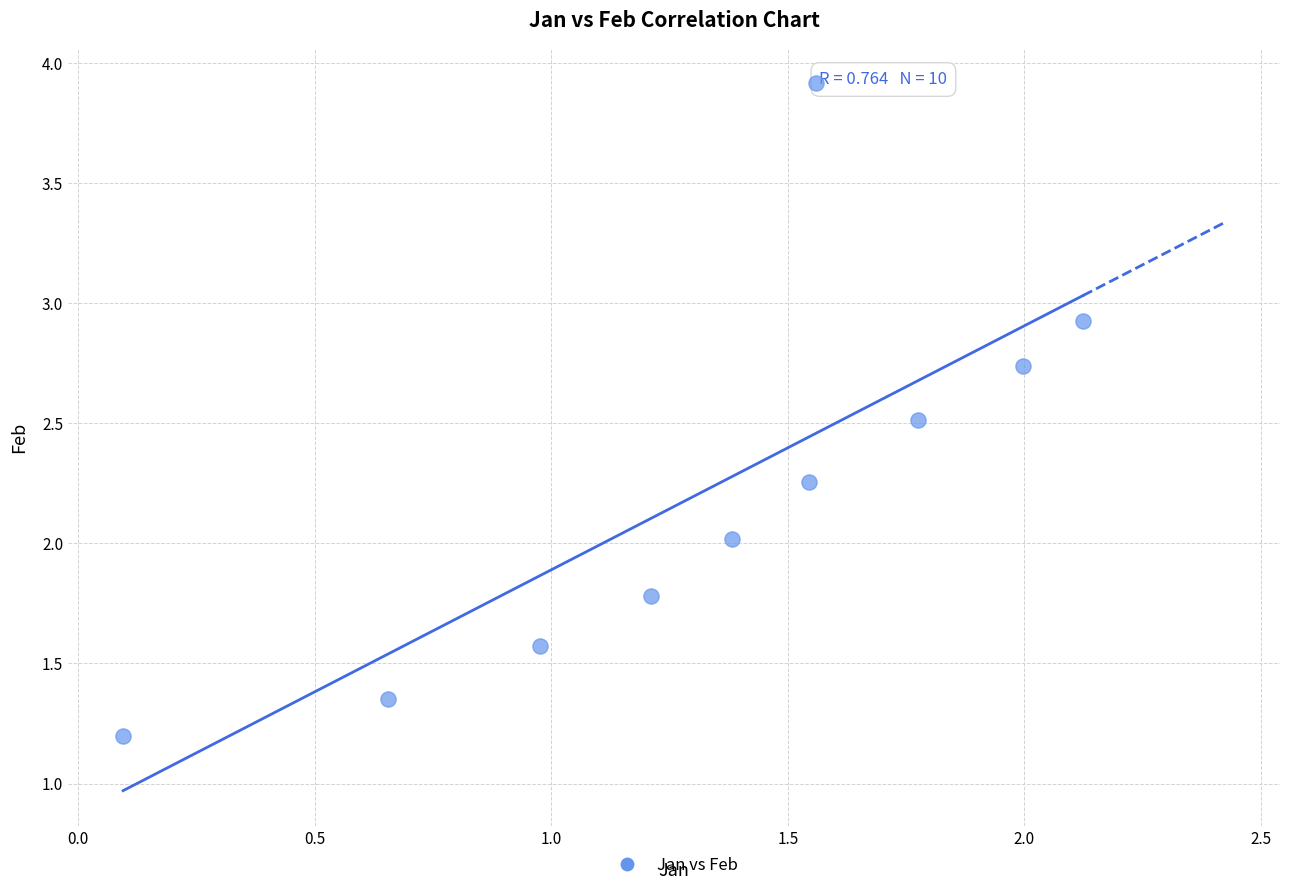

What is the range of X values (max minus min)?

2.0